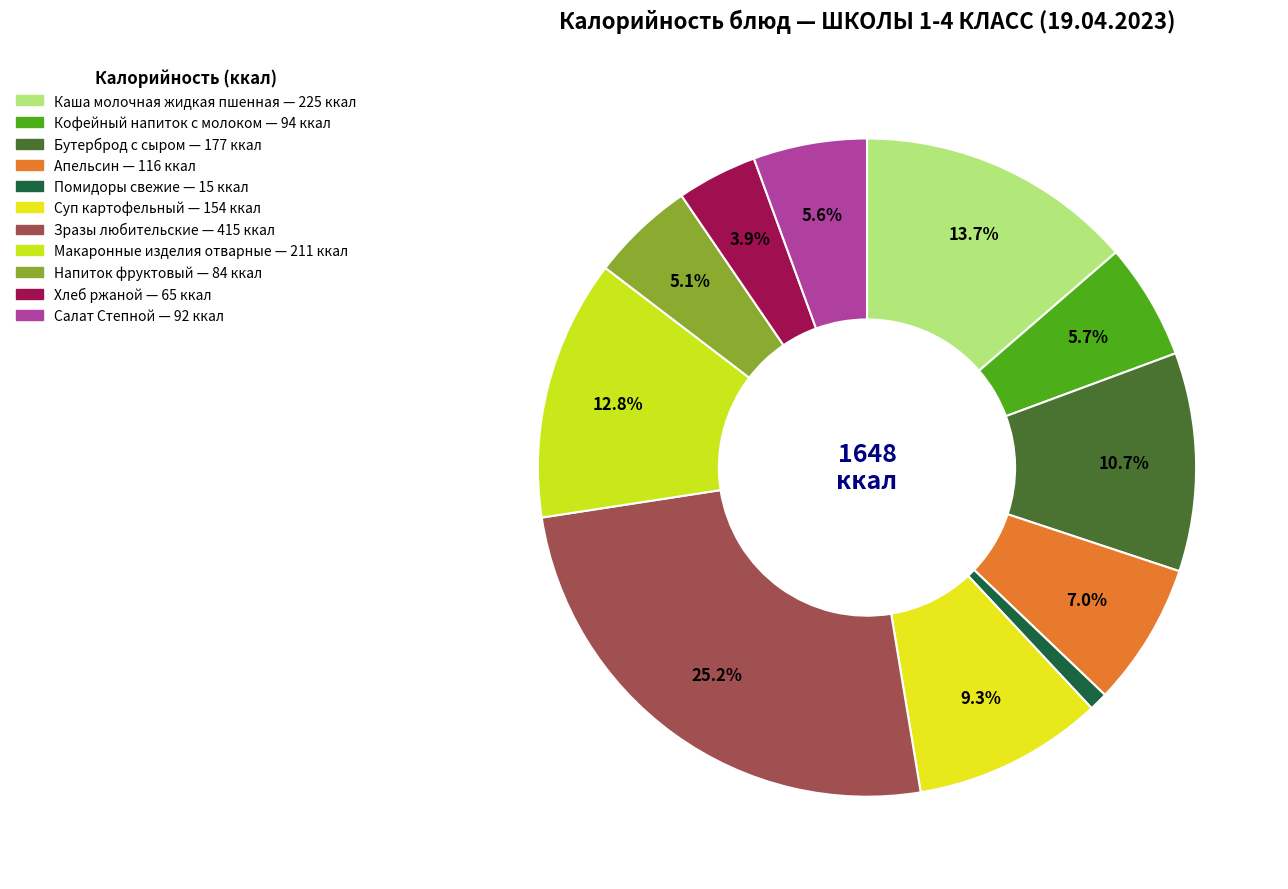

How many slices are in this pie chart?

11